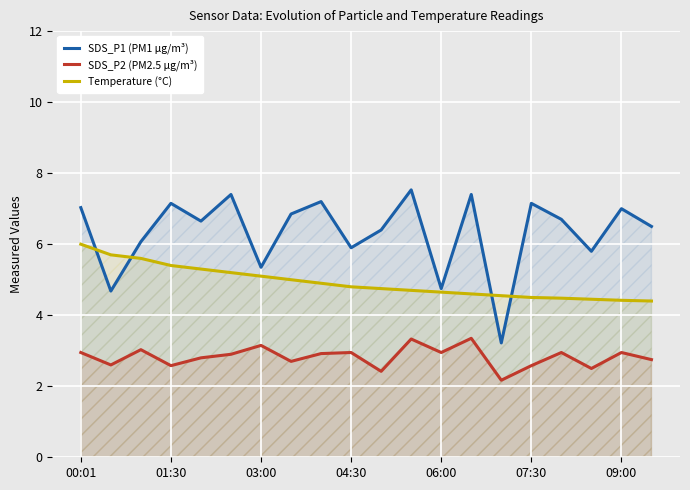

Which series has the widest spread of values?

SDS_P1 (PM1 µg/m³)